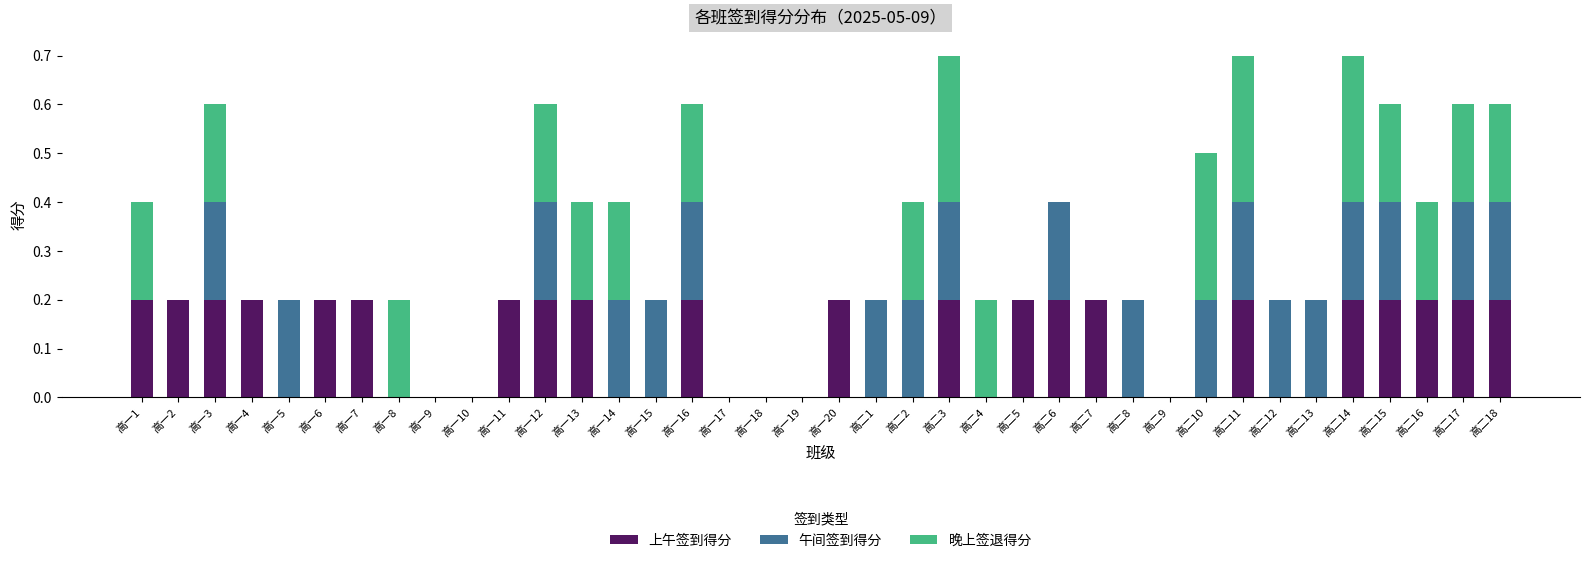

The 上午签到得分 series shows 0.1 at 高二4. True or false?

False